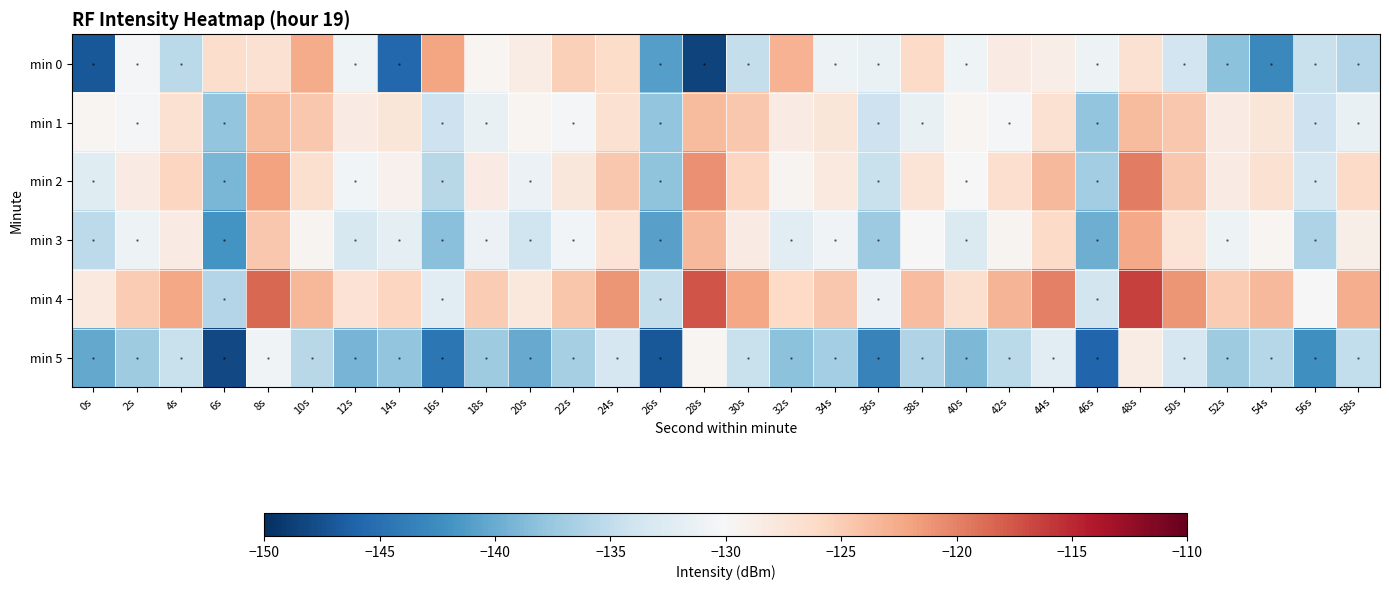

Reading right to left, list all the values displayed in this chart.

min 0: 58s=-135.8	56s=-134.5	54s=-142.9	52s=-138.2	50s=-133.9	48s=-127.0	46s=-131.0	44s=-128.6	42s=-128.3	40s=-130.9	38s=-126.2	36s=-131.3	34s=-131.0	32s=-123.0	30s=-134.8	28s=-148.5	26s=-141.0	24s=-126.3	22s=-125.2	20s=-128.5	18s=-129.6	16s=-122.2	14s=-145.8	12s=-130.9	10s=-122.6	8s=-127.0	6s=-126.6	4s=-135.4	2s=-130.2	0s=-146.9
min 1: 58s=-131.4	56s=-134.1	54s=-127.7	52s=-128.3	50s=-124.7	48s=-123.6	46s=-137.8	44s=-127.0	42s=-130.2	40s=-129.5	38s=-131.4	36s=-134.1	34s=-127.7	32s=-128.3	30s=-124.7	28s=-123.6	26s=-137.8	24s=-127.0	22s=-130.2	20s=-129.5	18s=-131.4	16s=-134.1	14s=-127.7	12s=-128.3	10s=-124.7	8s=-123.6	6s=-137.8	4s=-127.0	2s=-130.2	0s=-129.5
min 2: 58s=-126.2	56s=-133.4	54s=-126.9	52s=-128.3	50s=-124.6	48s=-119.7	46s=-137.0	44s=-123.5	42s=-126.7	40s=-130.1	38s=-127.3	36s=-134.5	34s=-128.0	32s=-129.4	30s=-125.7	28s=-120.8	26s=-138.1	24s=-124.6	22s=-127.8	20s=-131.2	18s=-128.4	16s=-135.6	14s=-129.1	12s=-130.5	10s=-126.8	8s=-121.9	6s=-139.2	4s=-125.7	2s=-128.3	0s=-132.5
min 3: 58s=-128.9	56s=-136.1	54s=-129.6	52s=-131.0	50s=-127.3	48s=-122.4	46s=-139.7	44s=-126.2	42s=-129.4	40s=-132.9	38s=-130.0	36s=-137.2	34s=-130.7	32s=-132.1	30s=-128.4	28s=-123.5	26s=-140.8	24s=-127.3	22s=-130.5	20s=-134.0	18s=-131.1	16s=-138.3	14s=-131.8	12s=-133.2	10s=-129.5	8s=-124.6	6s=-141.9	4s=-128.4	2s=-131.0	0s=-135.2
min 4: 58s=-122.7	56s=-130.0	54s=-123.5	52s=-124.9	50s=-121.2	48s=-116.3	46s=-133.6	44s=-120.0	42s=-123.2	40s=-126.8	38s=-123.8	36s=-131.1	34s=-124.6	32s=-126.0	30s=-122.3	28s=-117.4	26s=-134.7	24s=-121.2	22s=-124.4	20s=-127.9	18s=-124.9	16s=-132.2	14s=-125.7	12s=-127.1	10s=-123.4	8s=-118.5	6s=-135.8	4s=-122.3	2s=-124.9	0s=-128.1
min 5: 58s=-134.9	56s=-142.2	54s=-135.7	52s=-137.1	50s=-133.4	48s=-128.5	46s=-145.8	44s=-132.2	42s=-135.4	40s=-139.0	38s=-136.0	36s=-143.3	34s=-136.8	32s=-138.2	30s=-134.5	28s=-129.6	26s=-146.9	24s=-133.4	22s=-136.6	20s=-140.1	18s=-137.1	16s=-144.4	14s=-137.9	12s=-139.3	10s=-135.6	8s=-130.7	6s=-148.0	4s=-134.5	2s=-137.1	0s=-140.3